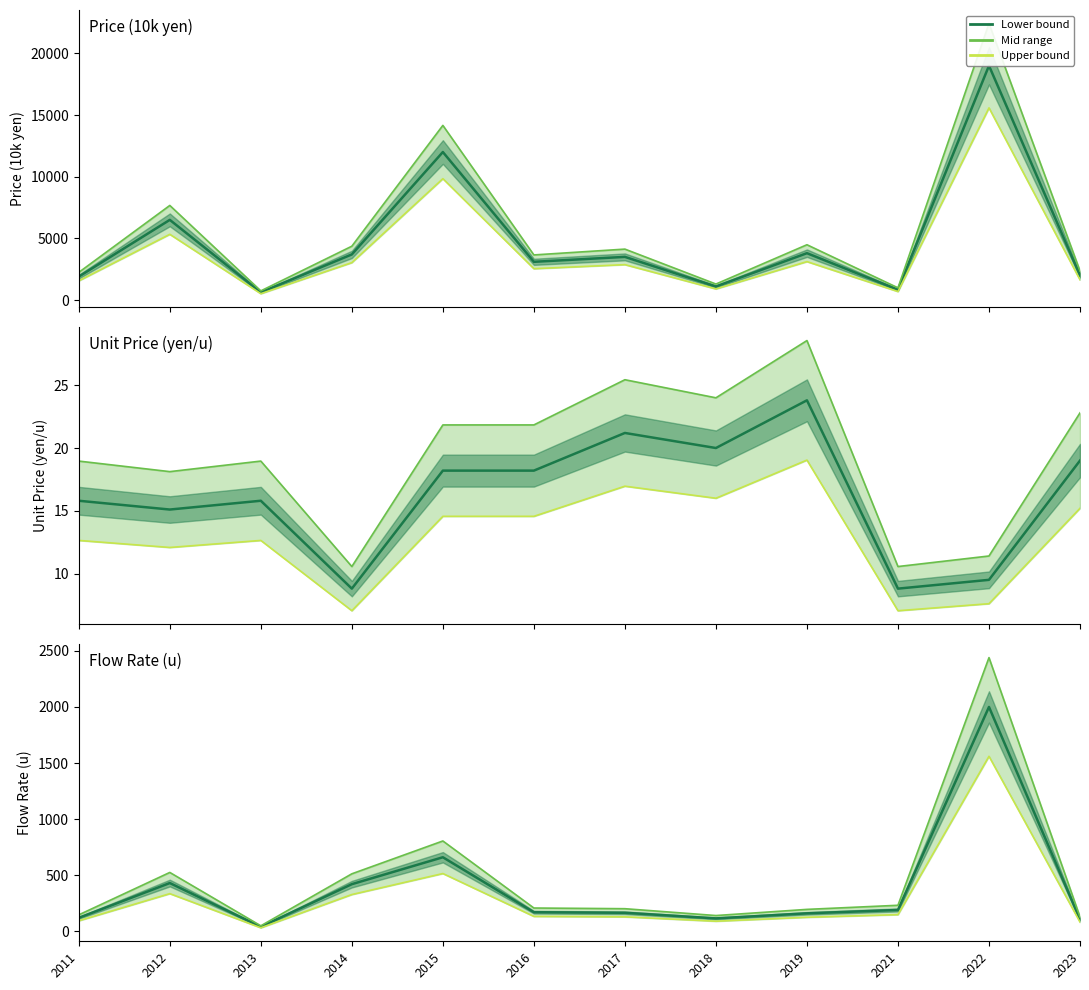

Which has a higher value, 2016 or 2013?

2016